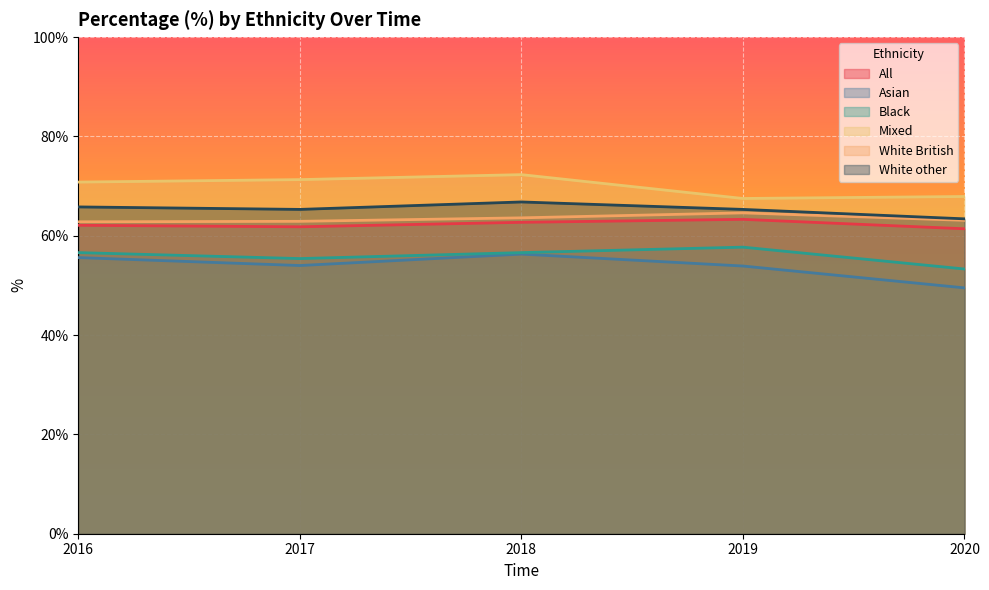

What is the difference between the highest and lowest values at 2018?

16.0